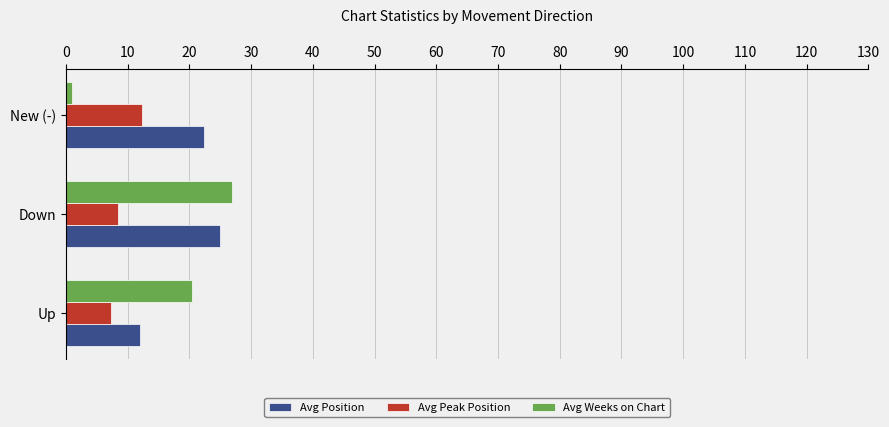

The value of Avg Position at Down is 24.9. True or false?

True